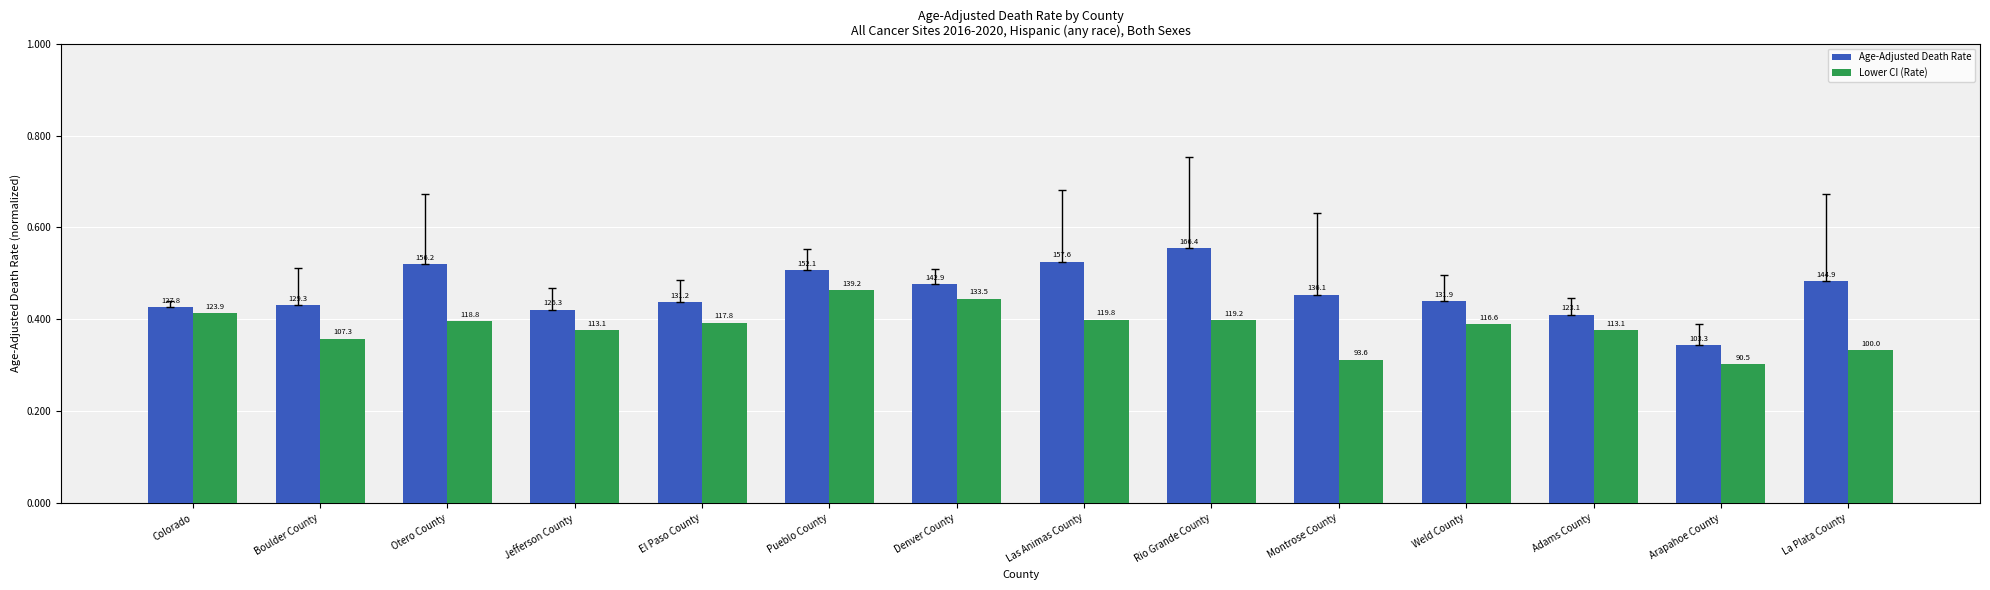

Is the value of Lower CI (Rate) at Denver County greater than the value of Age-Adjusted Death Rate at Adams County?

Yes